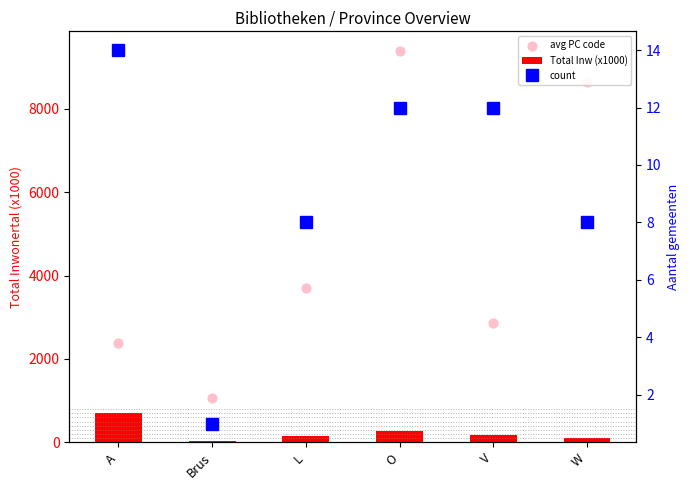

What are all the series names shown in the legend?

Total Inw (x1000), avg PC code, count